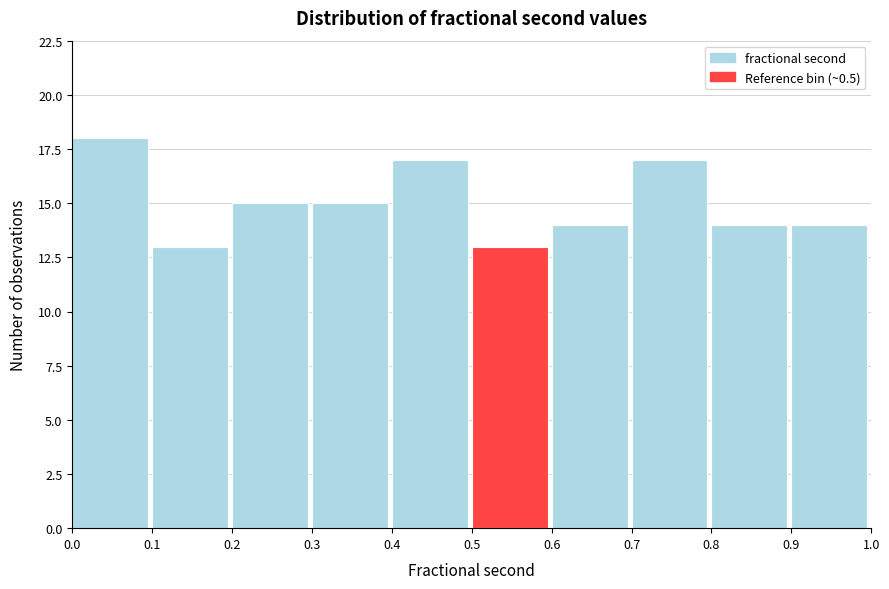

What is the height of the bar covering 0.5 to 0.6 on the x-axis? The values are not printed on the chart, so give them approximately, as read against the axis.

13